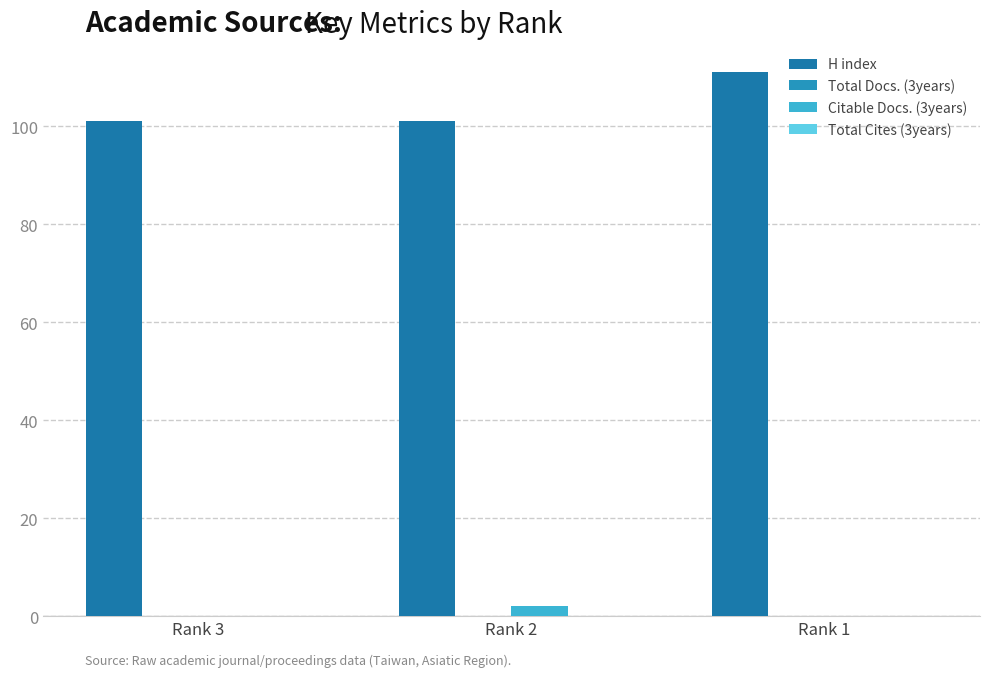

Count the number of categories in the chart.

3